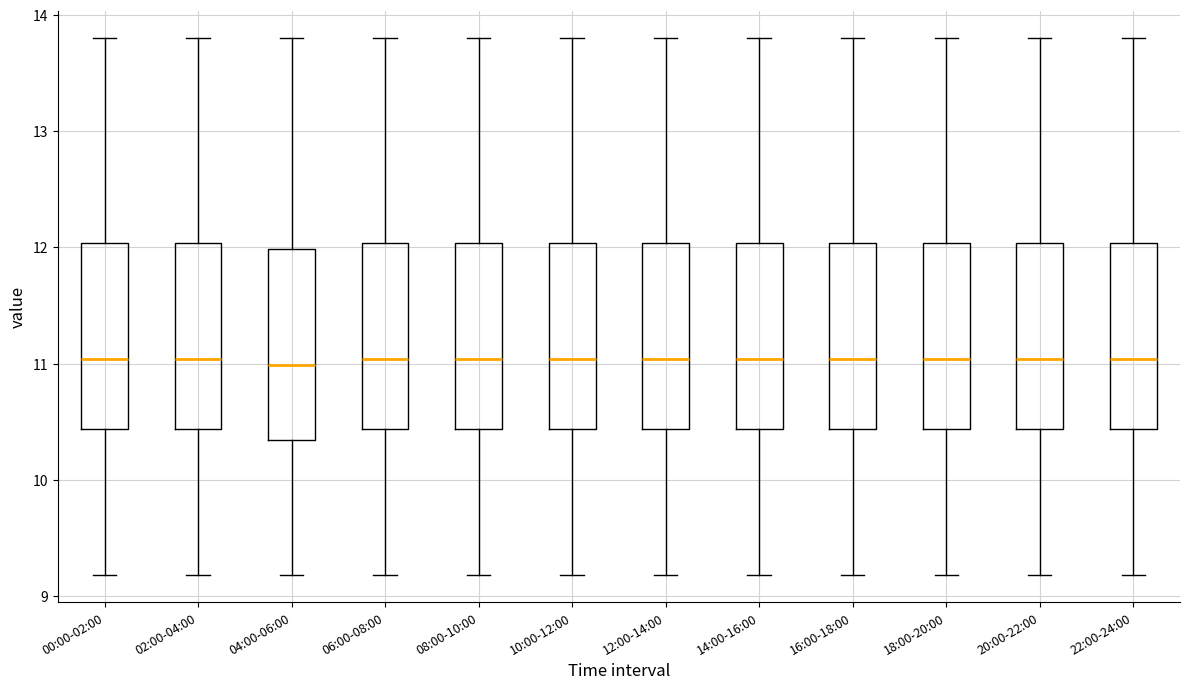

Reading left to right, transcribe this box plot: for each box, give where its median line is, the range the box spans, and where its two whiskers end, as read against the y-axis. The values are not printed on the chart, so give them approximately, as read against the axis.

00:00-02:00: median 11.0, box 10.4 to 12.0, whiskers 9.2 to 13.8
02:00-04:00: median 11.0, box 10.4 to 12.0, whiskers 9.2 to 13.8
04:00-06:00: median 11.0, box 10.3 to 12.0, whiskers 9.2 to 13.8
06:00-08:00: median 11.0, box 10.4 to 12.0, whiskers 9.2 to 13.8
08:00-10:00: median 11.0, box 10.4 to 12.0, whiskers 9.2 to 13.8
10:00-12:00: median 11.0, box 10.4 to 12.0, whiskers 9.2 to 13.8
12:00-14:00: median 11.0, box 10.4 to 12.0, whiskers 9.2 to 13.8
14:00-16:00: median 11.0, box 10.4 to 12.0, whiskers 9.2 to 13.8
16:00-18:00: median 11.0, box 10.4 to 12.0, whiskers 9.2 to 13.8
18:00-20:00: median 11.0, box 10.4 to 12.0, whiskers 9.2 to 13.8
20:00-22:00: median 11.0, box 10.4 to 12.0, whiskers 9.2 to 13.8
22:00-24:00: median 11.0, box 10.4 to 12.0, whiskers 9.2 to 13.8